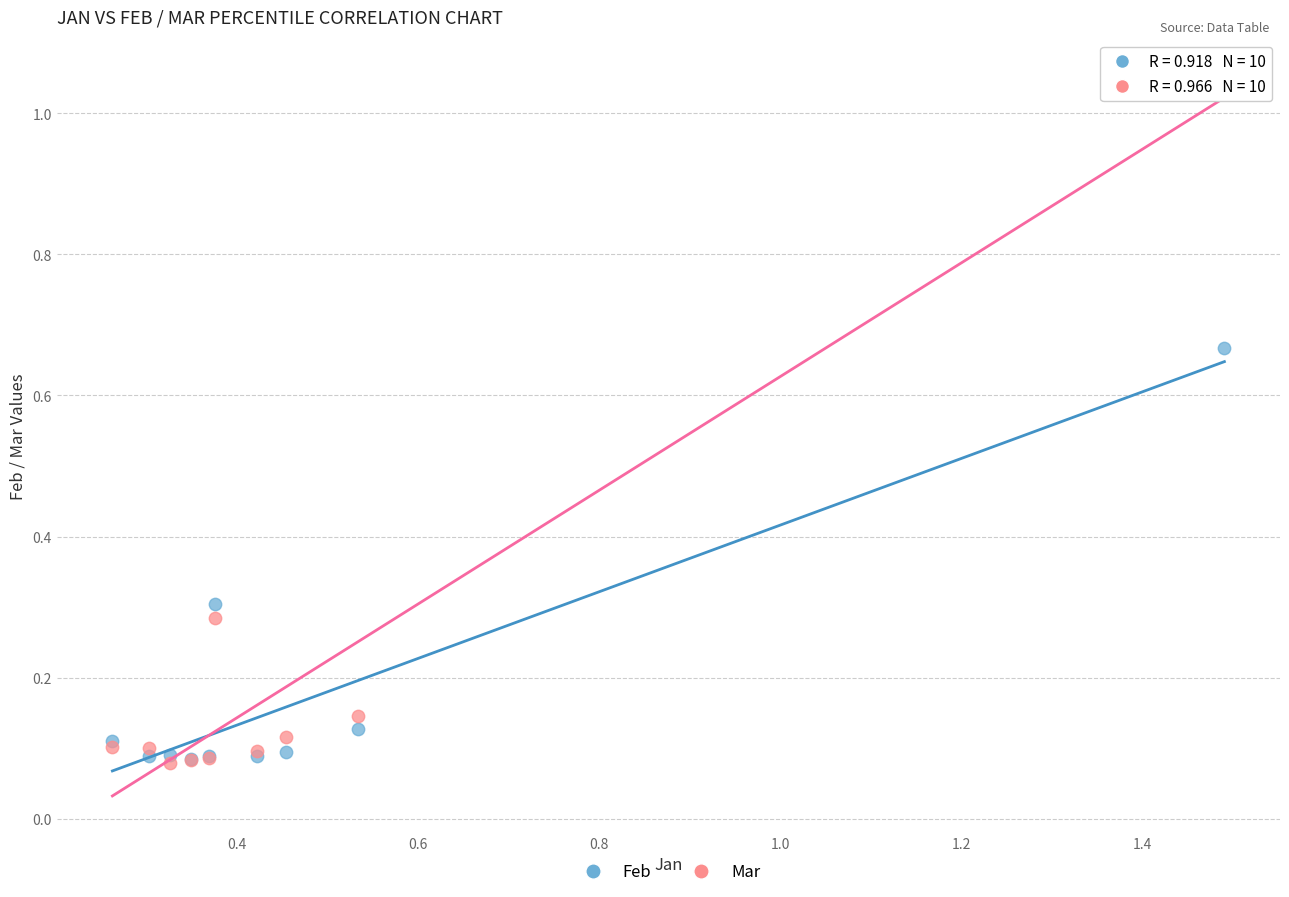

What are all the series names shown in the legend?

Feb, Mar